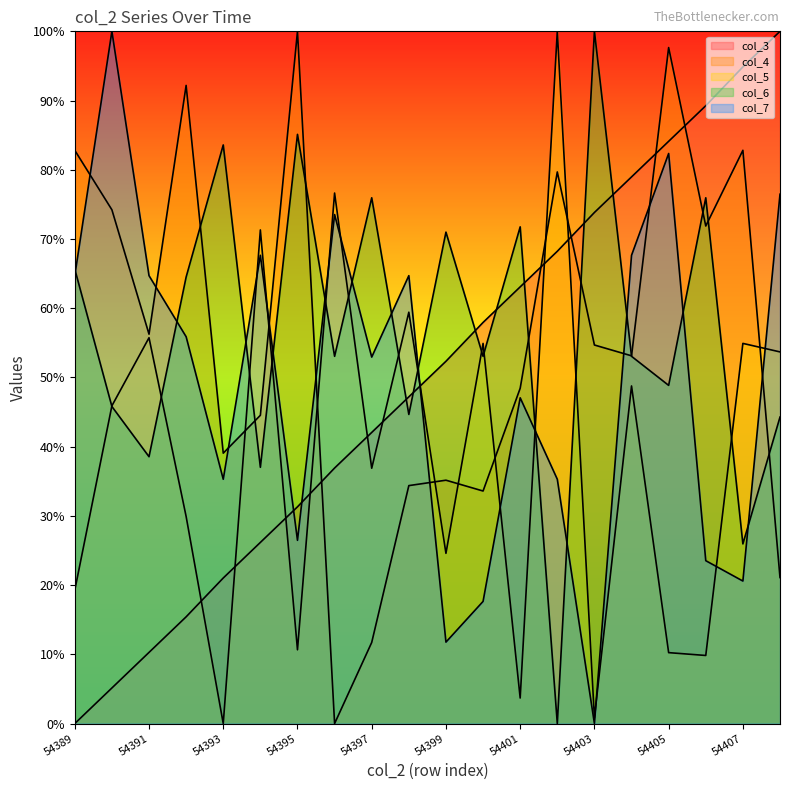

At which label does col_5 first exceed 45?

54390